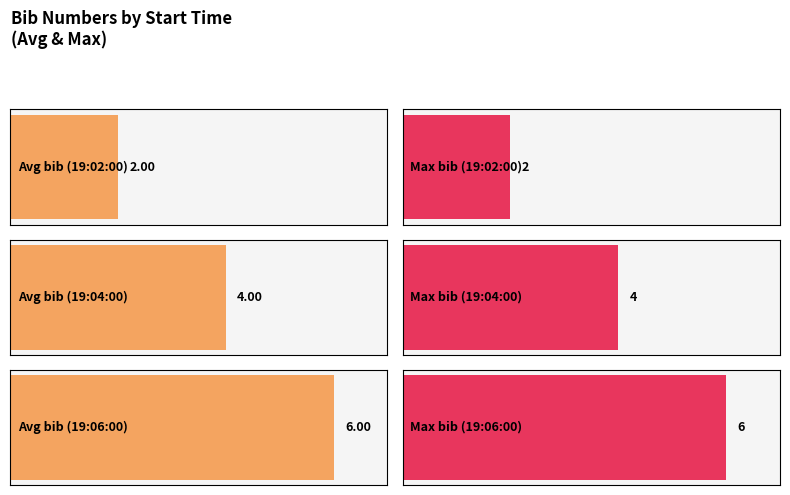

What is the label of the 4th bar from the left?

19:04:00